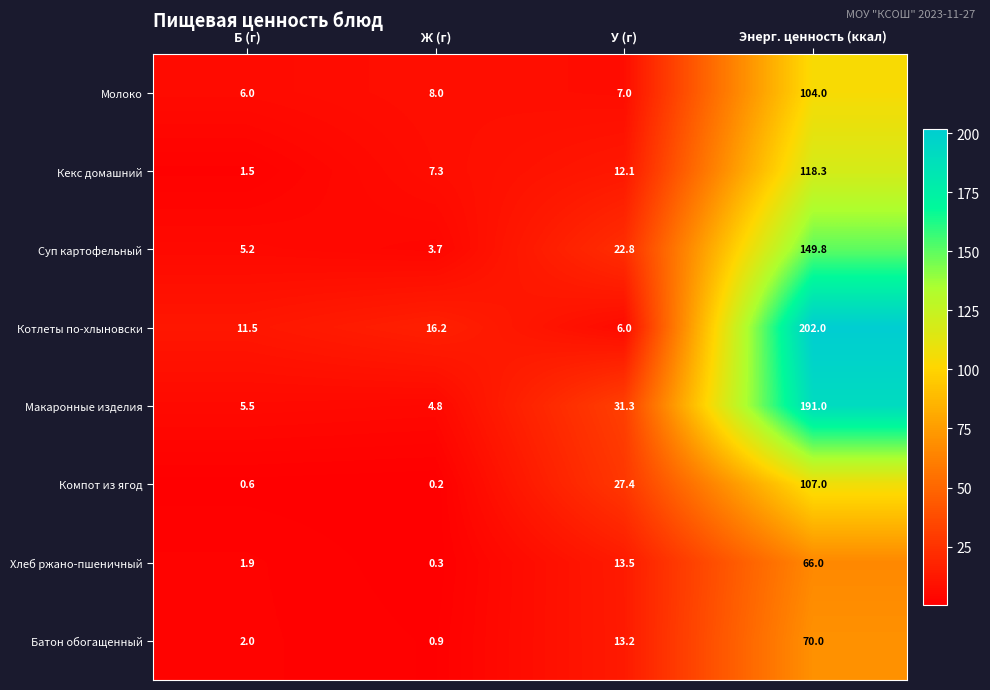

Which series has the widest spread of values?

Котлеты по-хлыновски